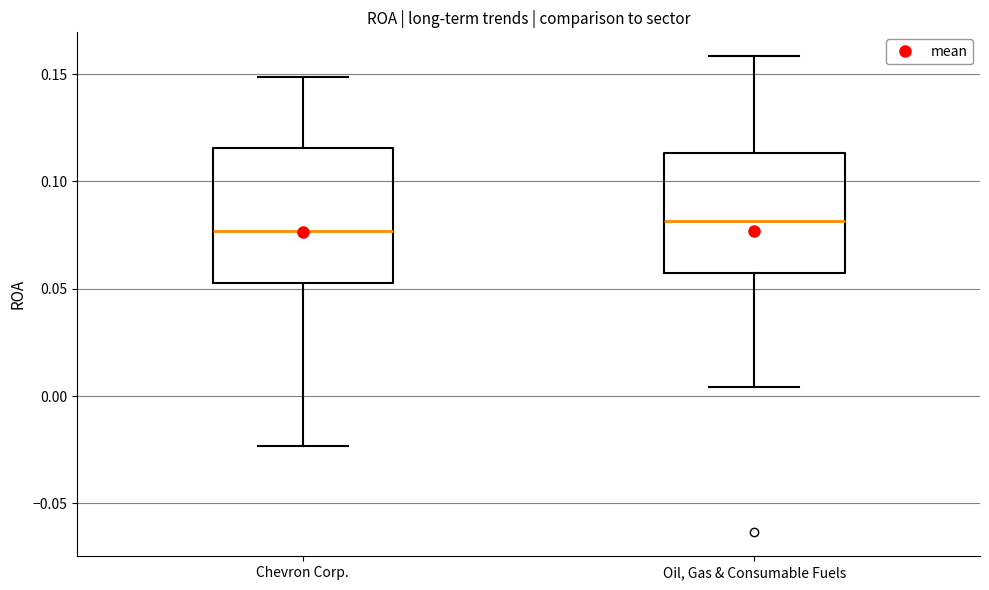

Comparing the boxes themselves (not the whiskers), which one is the tallest?

Chevron Corp.